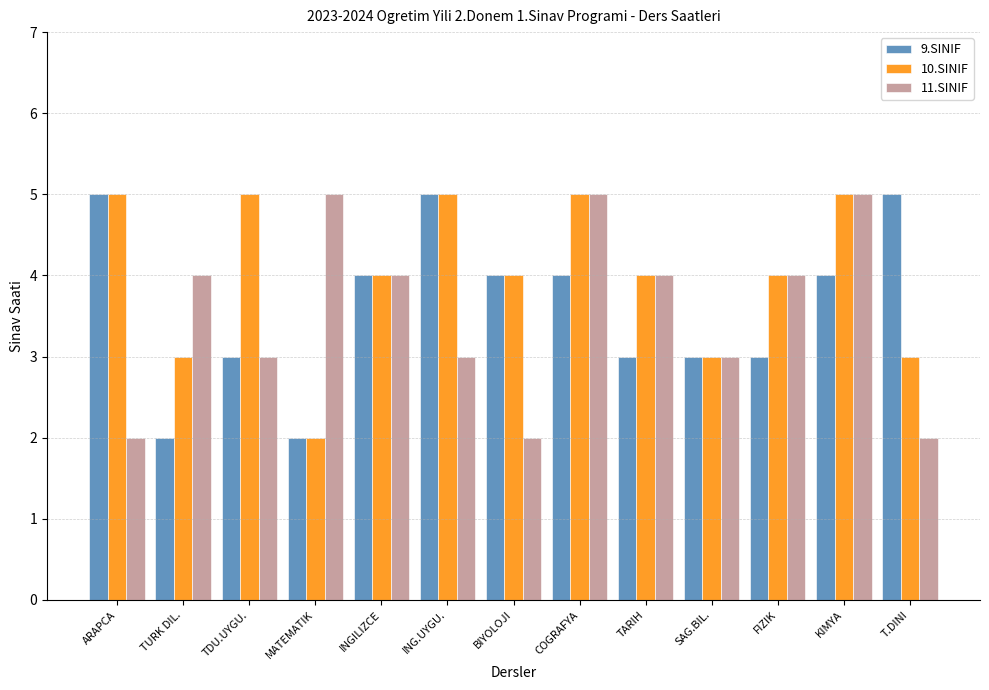

True or false: 11.SINIF has a value of 2 at COGRAFYA.

False